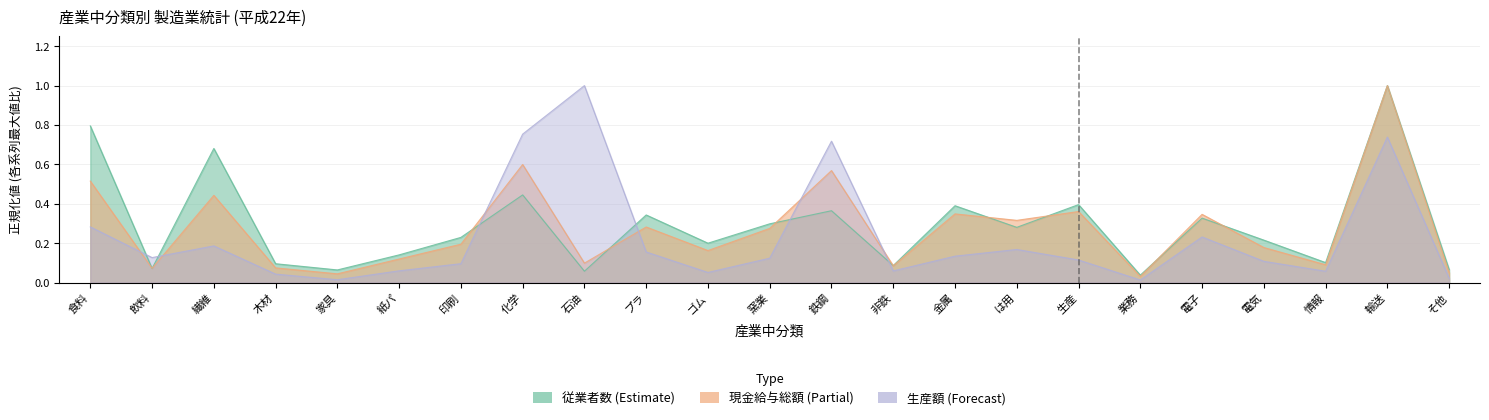

What is the sum of the 従業者数(平成22年) values at 輸送 and そ他?

1.1